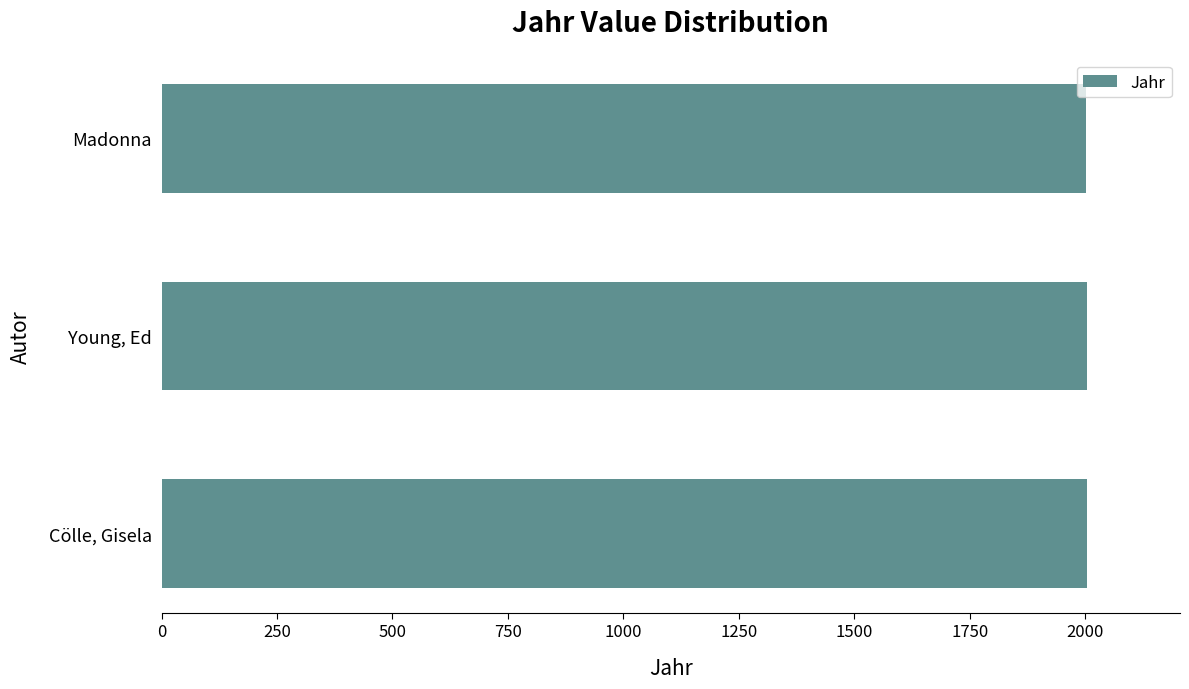

Read the value at Cölle, Gisela.

2005